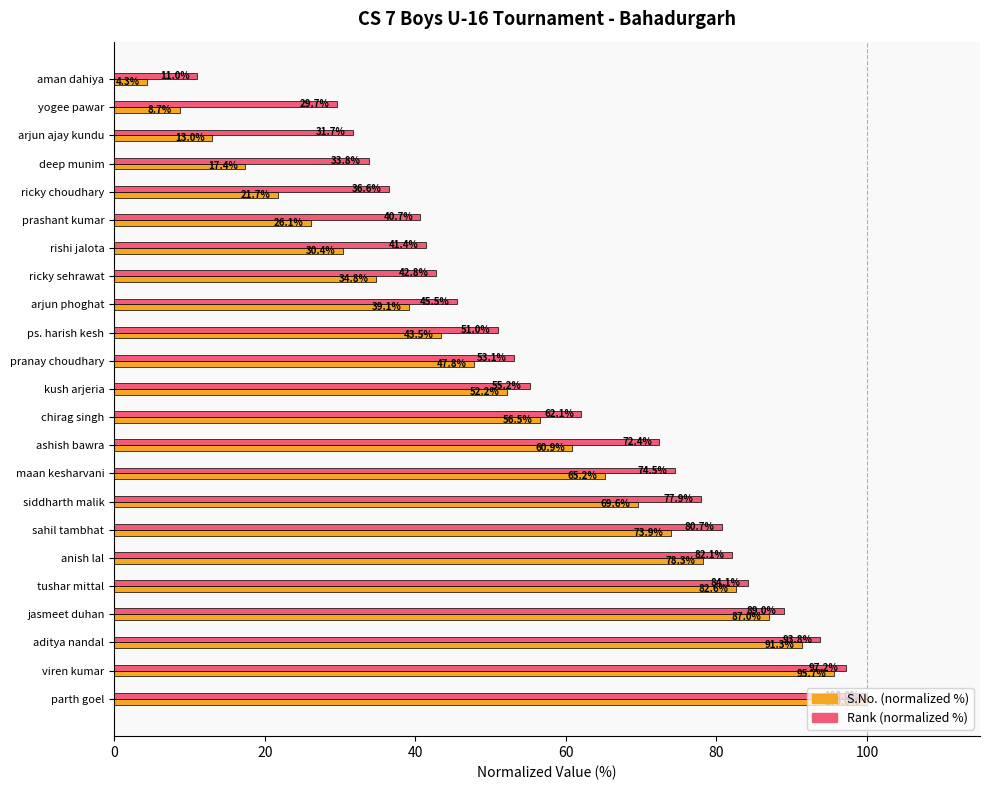

At ricky sehrawat, list the series in order from smallest to largest.

S.No. (normalized %), Rank (normalized %)